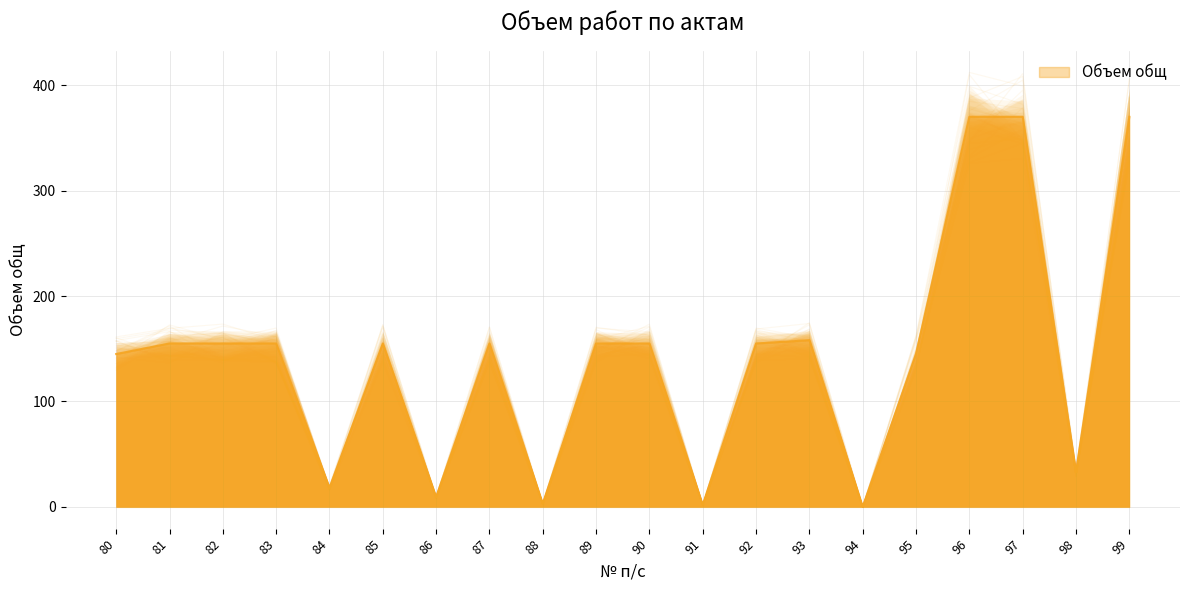

The value at 83 is 155.0. True or false?

True